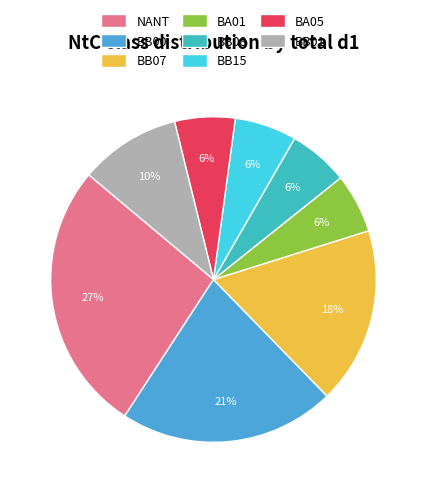

Which slice is the smallest?

BA01